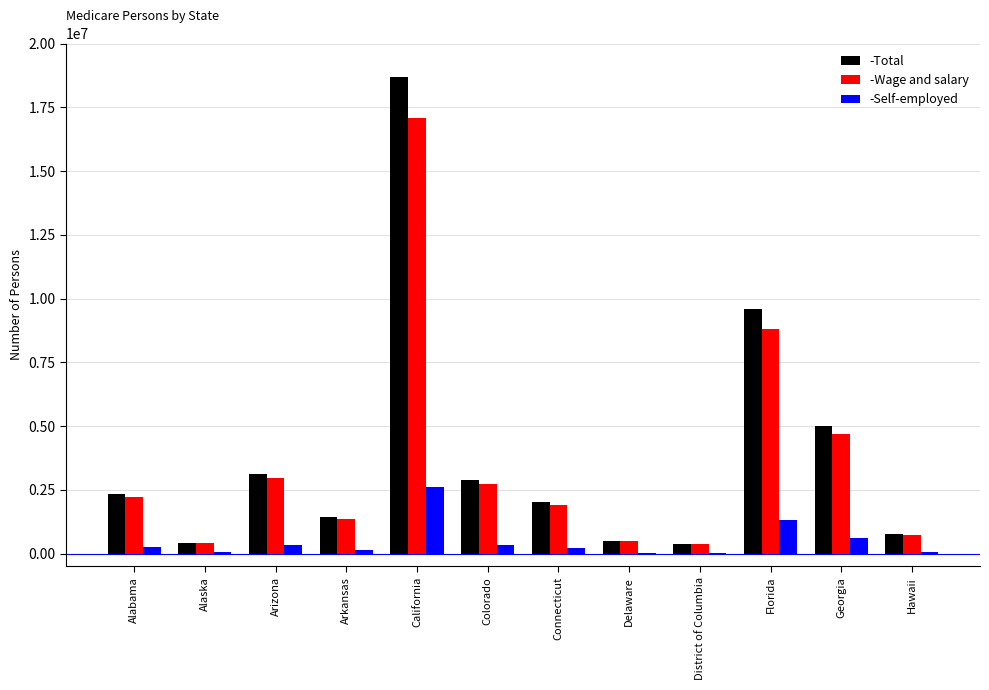

What is the sum of all -Total values?

47243998